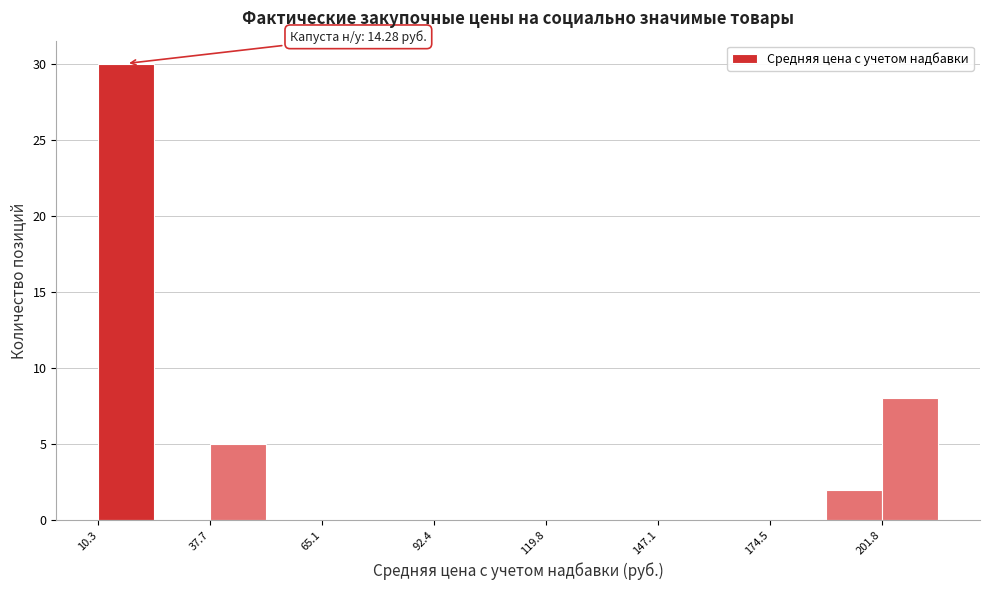

Read against the x-axis, roughly where is the centre of the tallest bar?

15